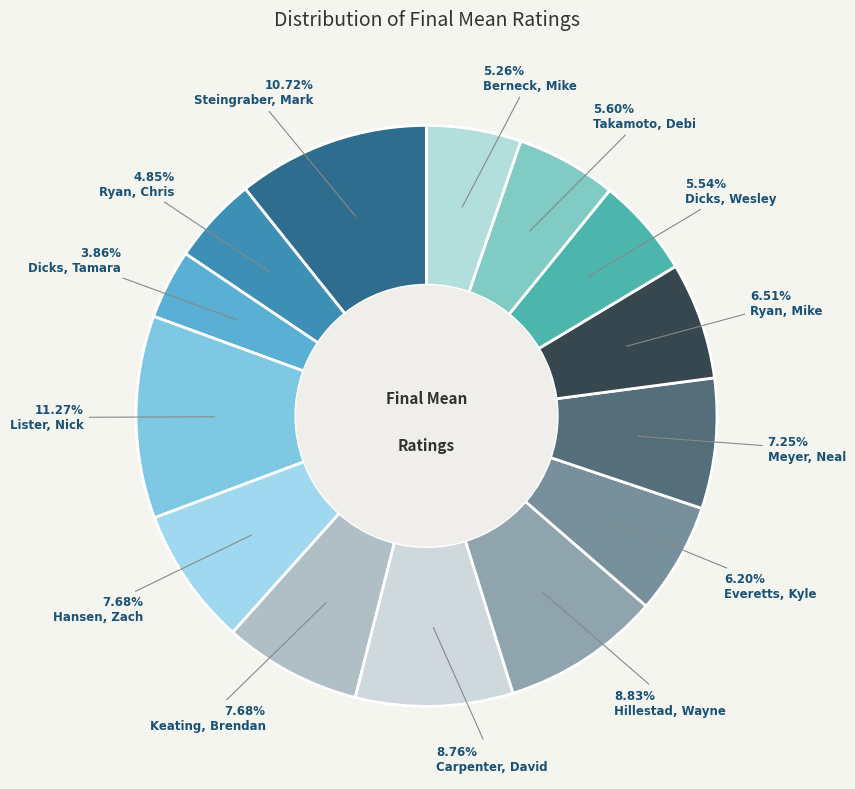

To the nearest percent, what is the difference between the largest and smallest slice percentages?

7%